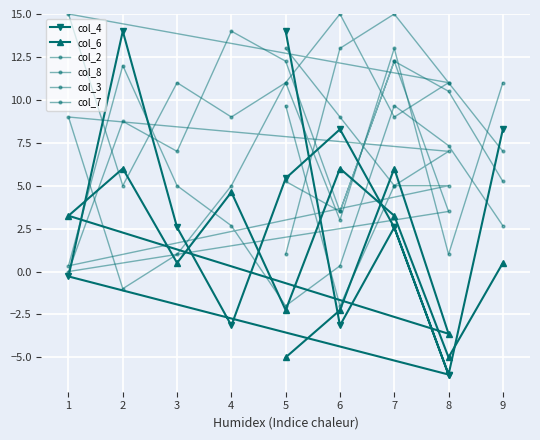

How many intersections are there between col_8 and col_4?

5